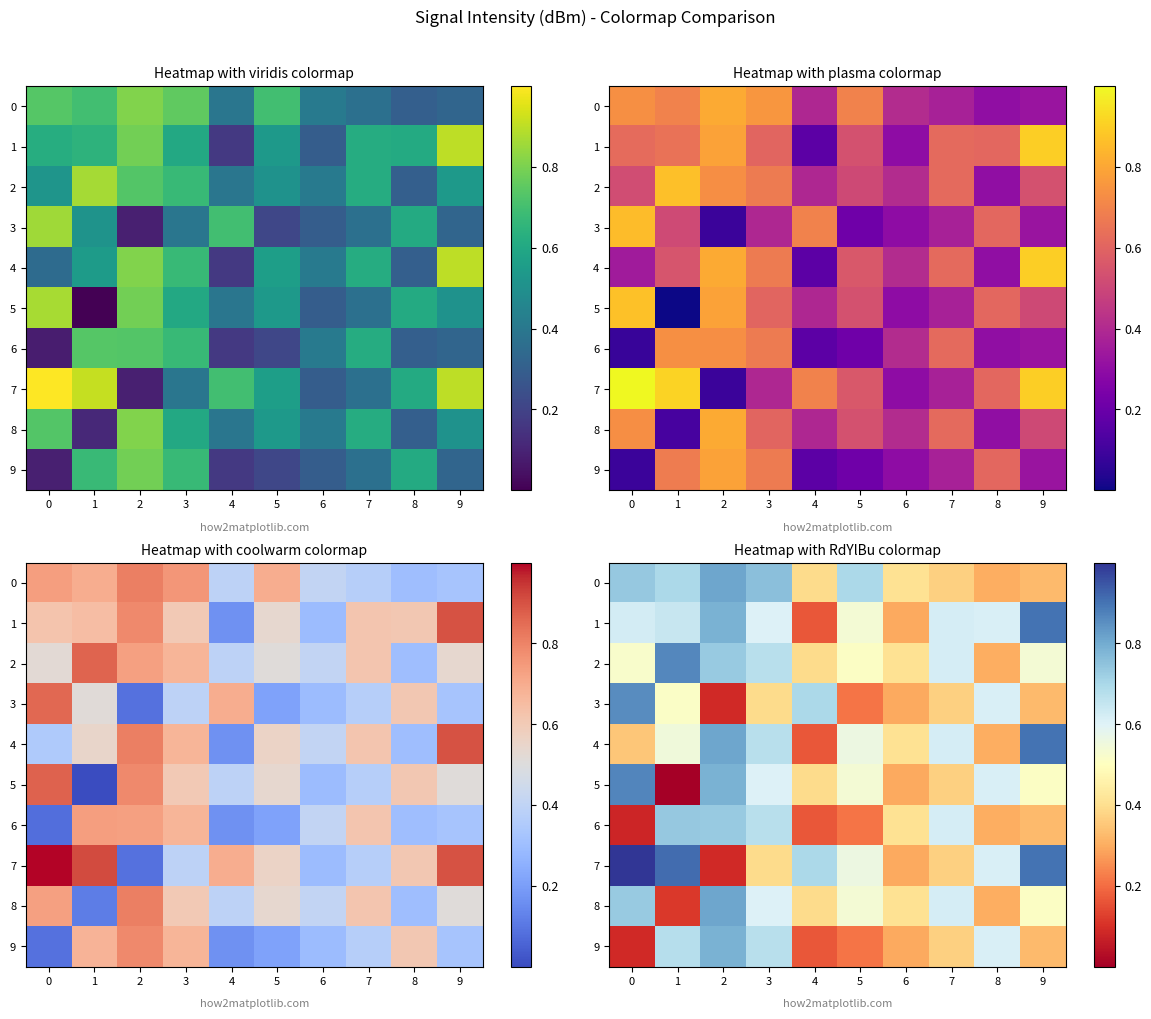

Which series has the largest total across all categories?

7